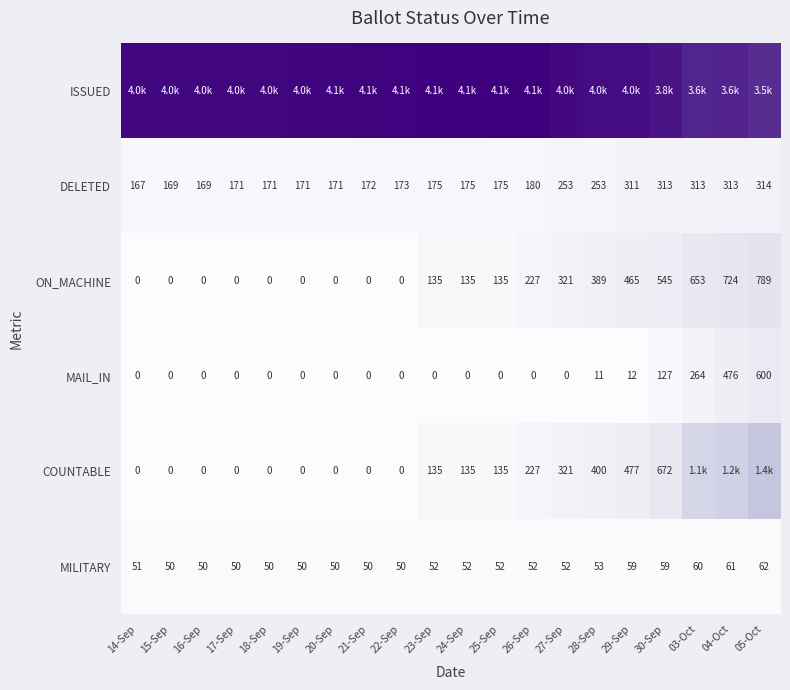

Is the value of DELETED at 22-Sep greater than the value of COUNTABLE at 16-Sep?

Yes